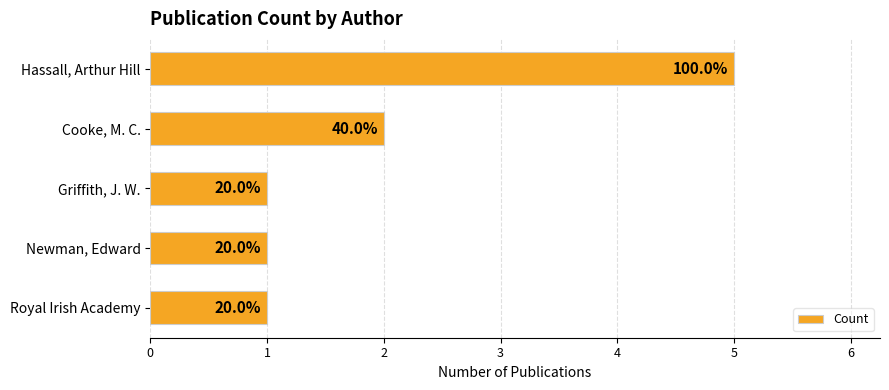

How many bars are there in total?

5